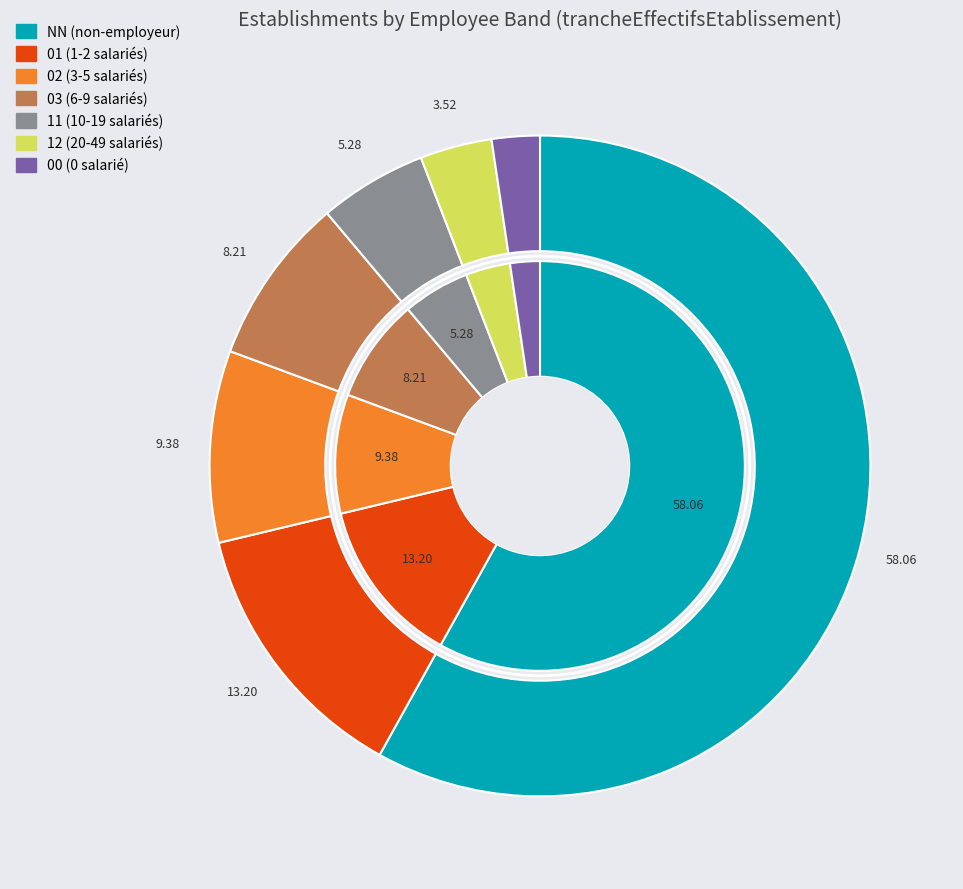

To the nearest percent, what is the average slice percentage?

14%